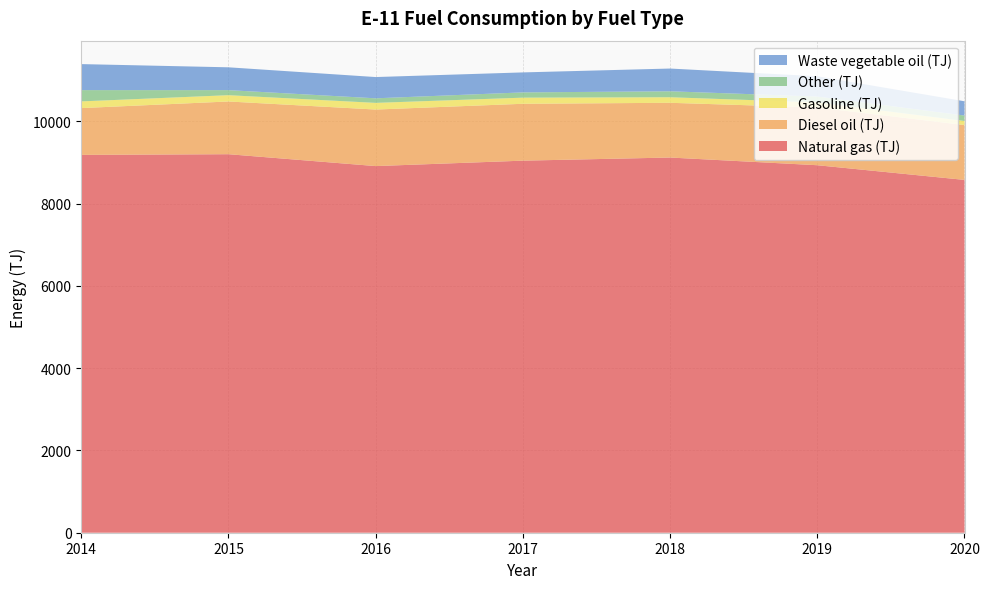

Reading left to right, transcribe all the data shown in this chart.

Natural gas (TJ): 9187	9204	8915	9047	9123	8936	8579
Diesel oil (TJ): 1138	1282	1375	1383	1331	1405	1334
Gasoline (TJ): 163	153	162	149	135	123	99
Other (TJ): 274	123	111	128	145	142	132
Waste vegetable oil (TJ): 633	555	517	486	553	493	347